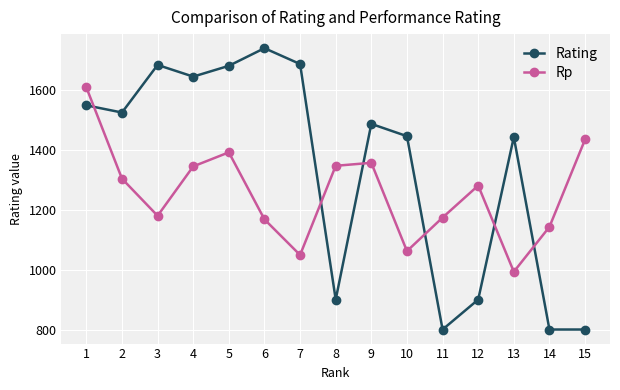

What is the total value across all series at 3?

2864